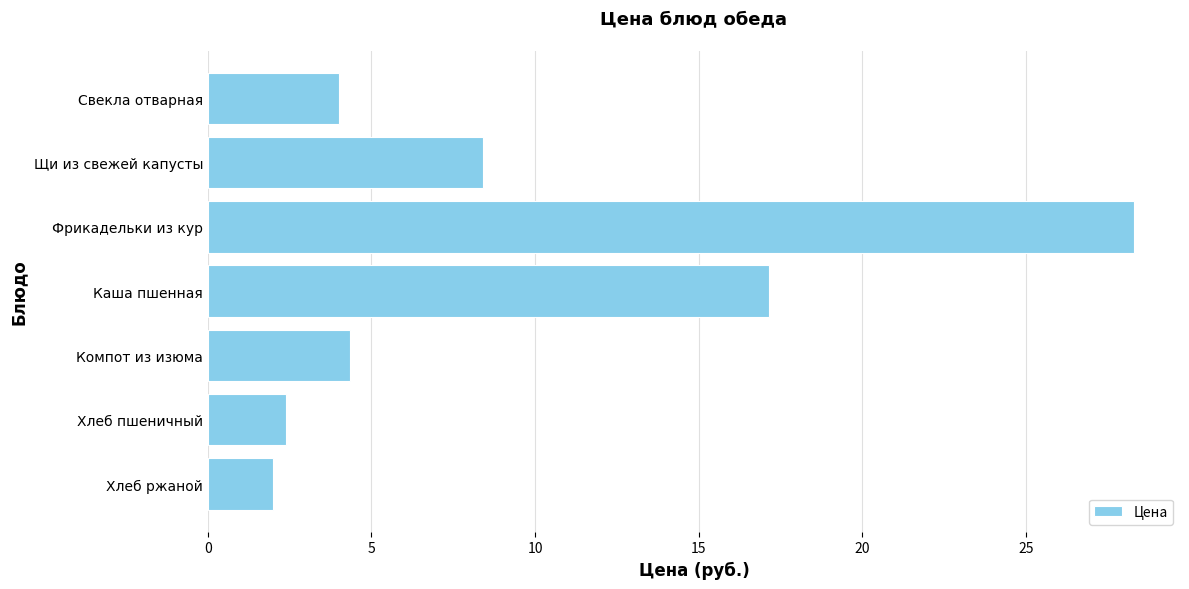

Which category has the lowest value across all series?

Хлеб ржаной